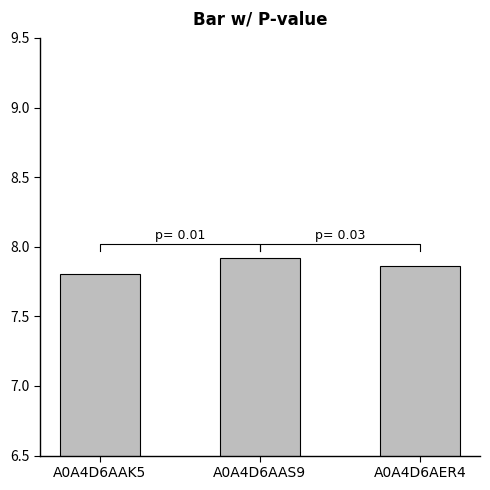

Reading left to right, list all the values displayed in this chart.

A0A4D6AAK5=7.8	A0A4D6AAS9=7.9	A0A4D6AER4=7.9